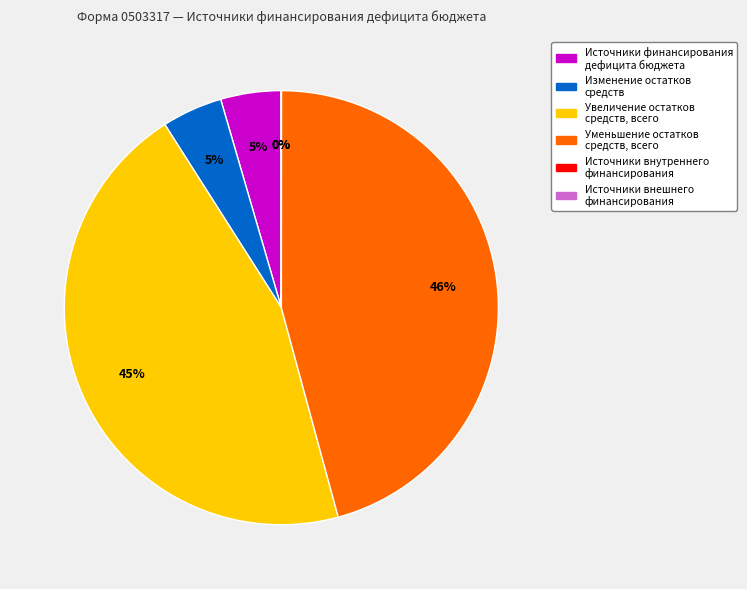

Is there a majority slice in this chart?

No